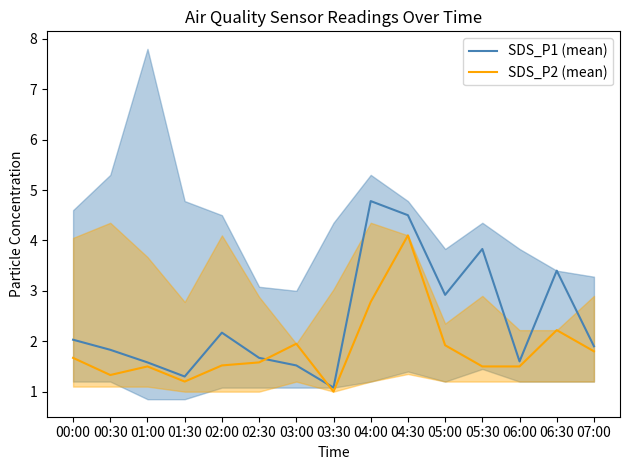

Where is the first local maximum for SDS_P1 (mean)?

02:00